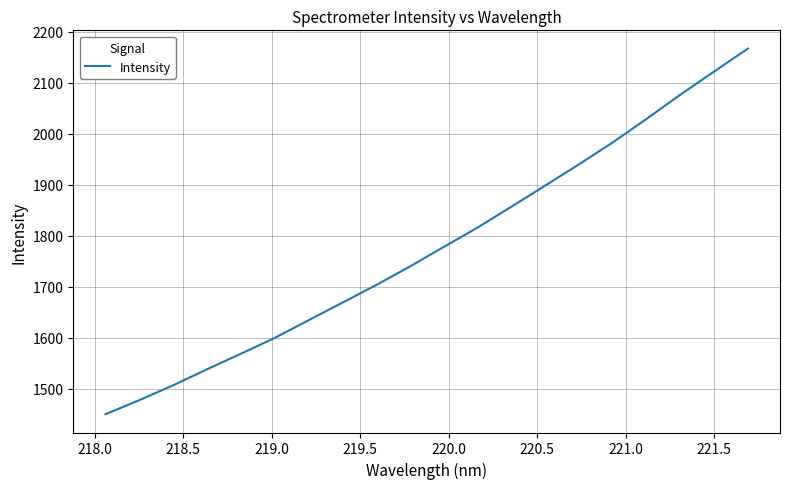

What is the difference between the maximum and minimum values?

717.4